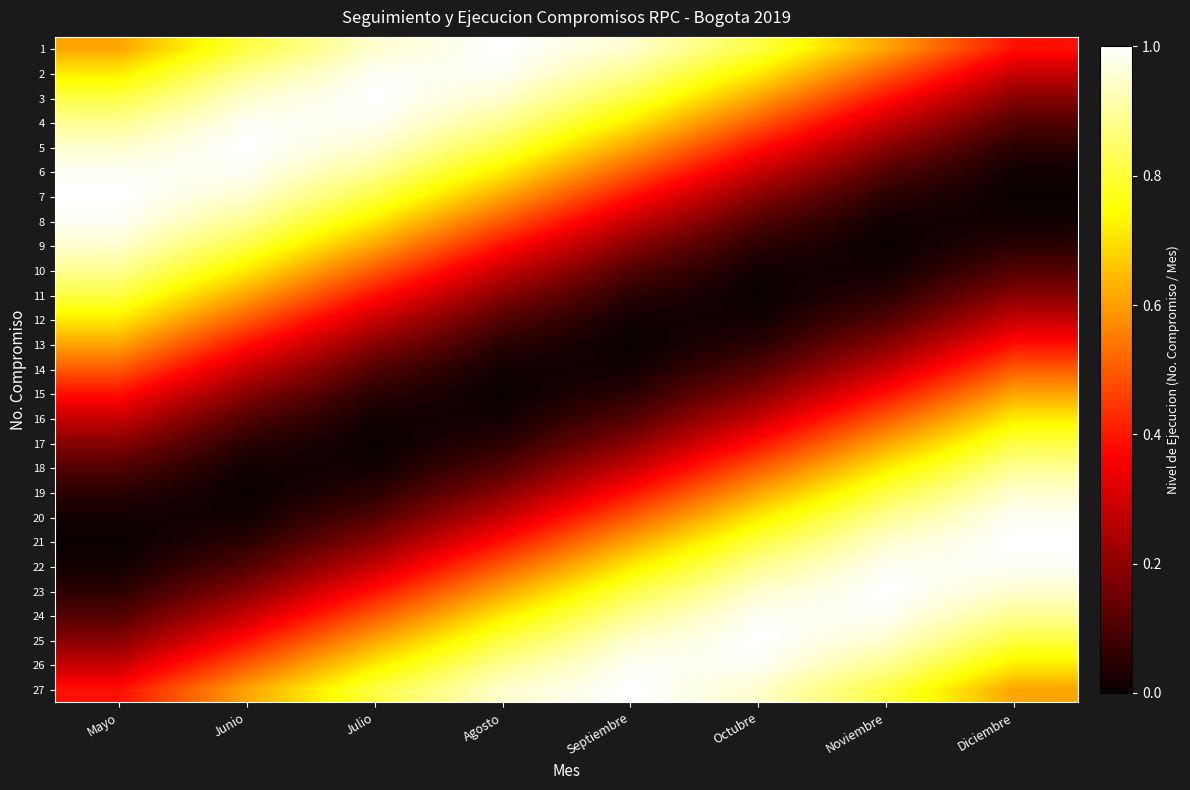

Which label corresponds to the smallest value in the chart?

Diciembre